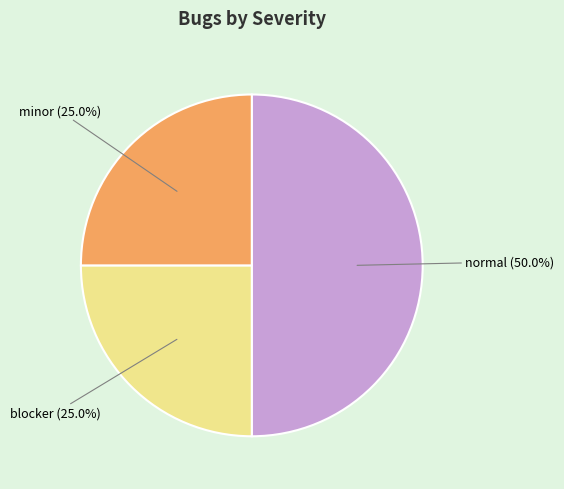

Count the number of slices in the pie.

3